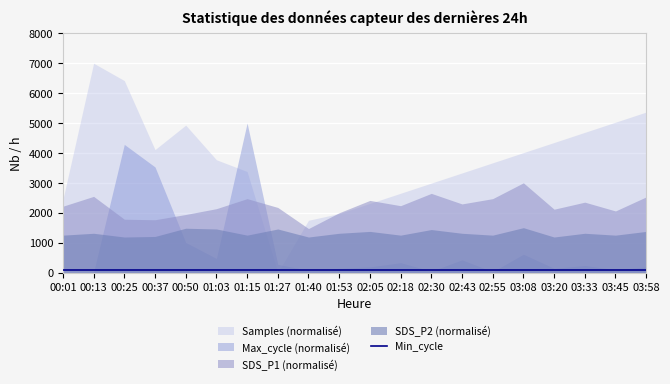

What is the label of the 3rd point from the left?

00:25